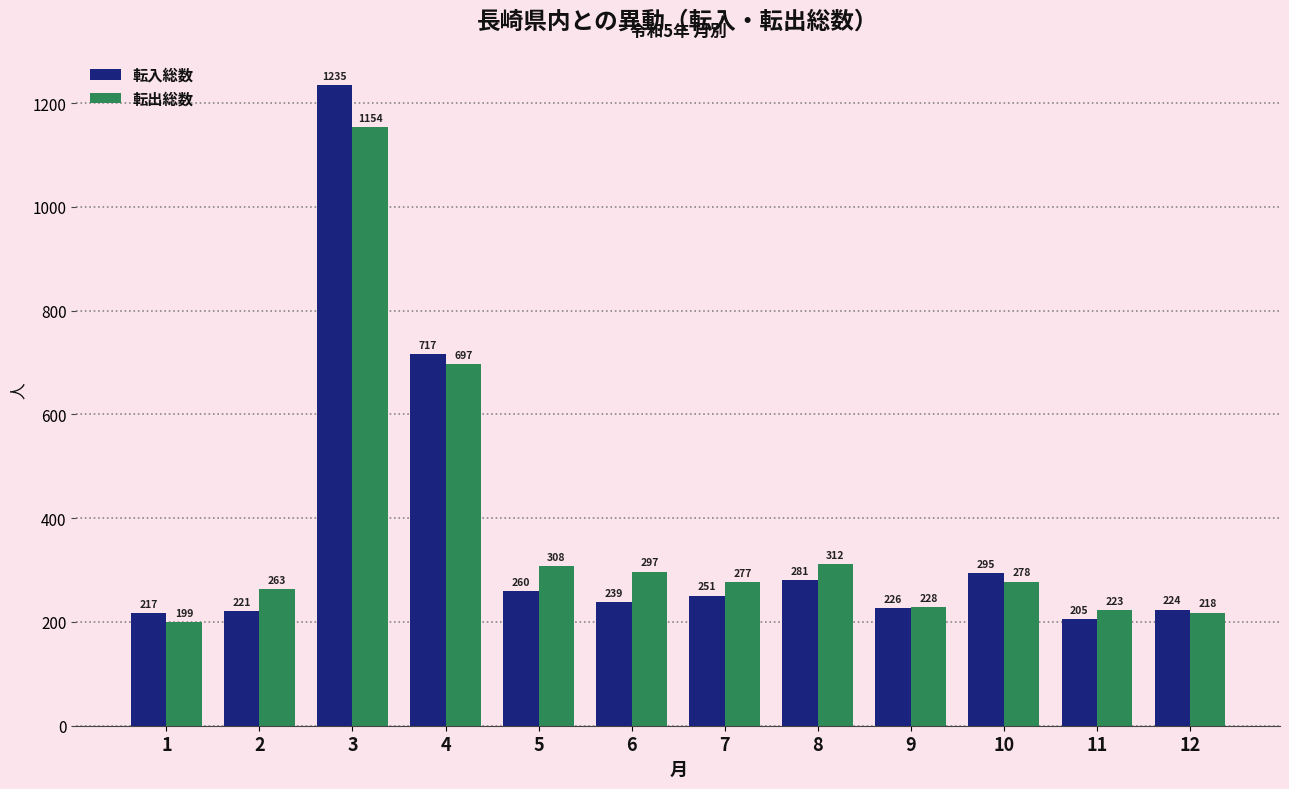

What are all the series names shown in the legend?

転入総数, 転出総数